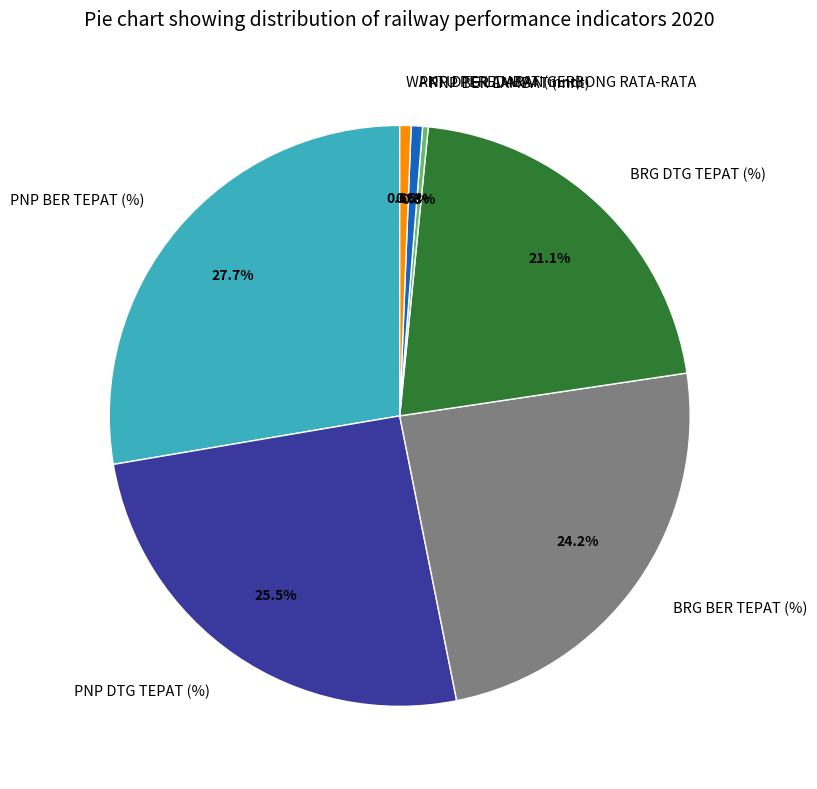

The PNP BER TEPAT (%) slice represents 28% of the pie. True or false?

True